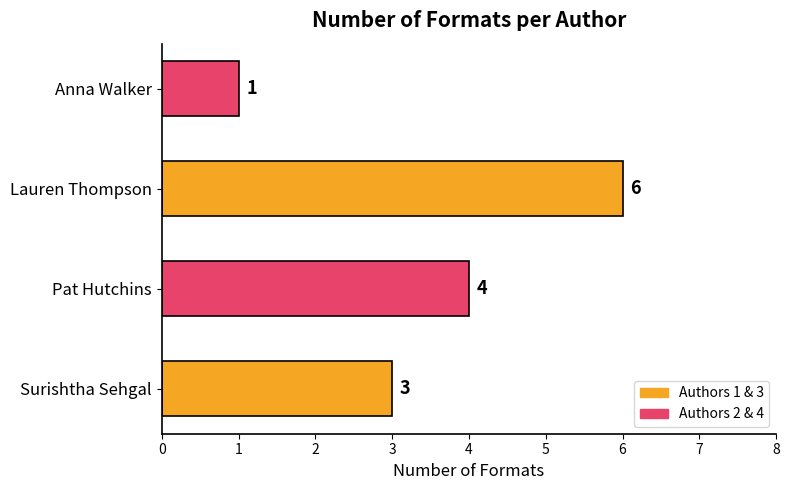

How many bars are there in total?

4